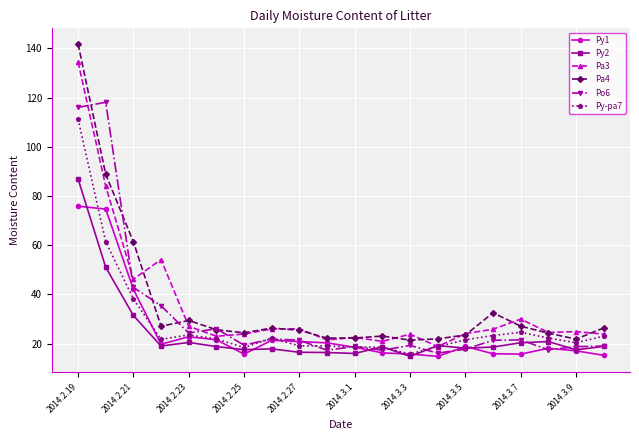

How many data points does each series have?

20